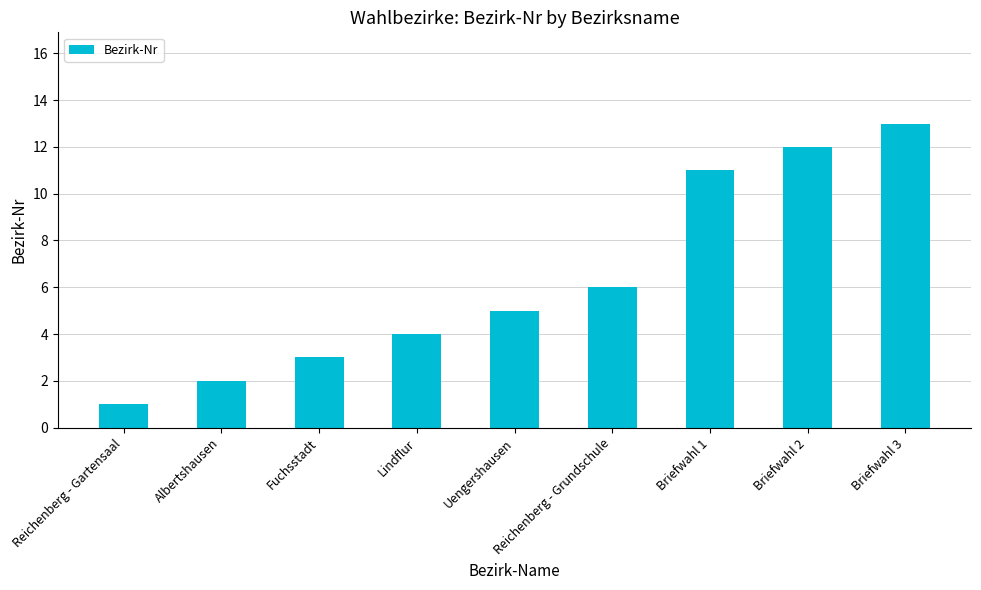

List the labels in order of value, largest first.

Briefwahl 3, Briefwahl 2, Briefwahl 1, Reichenberg - Grundschule, Uengershausen, Lindflur, Fuchsstadt, Albertshausen, Reichenberg - Gartensaal